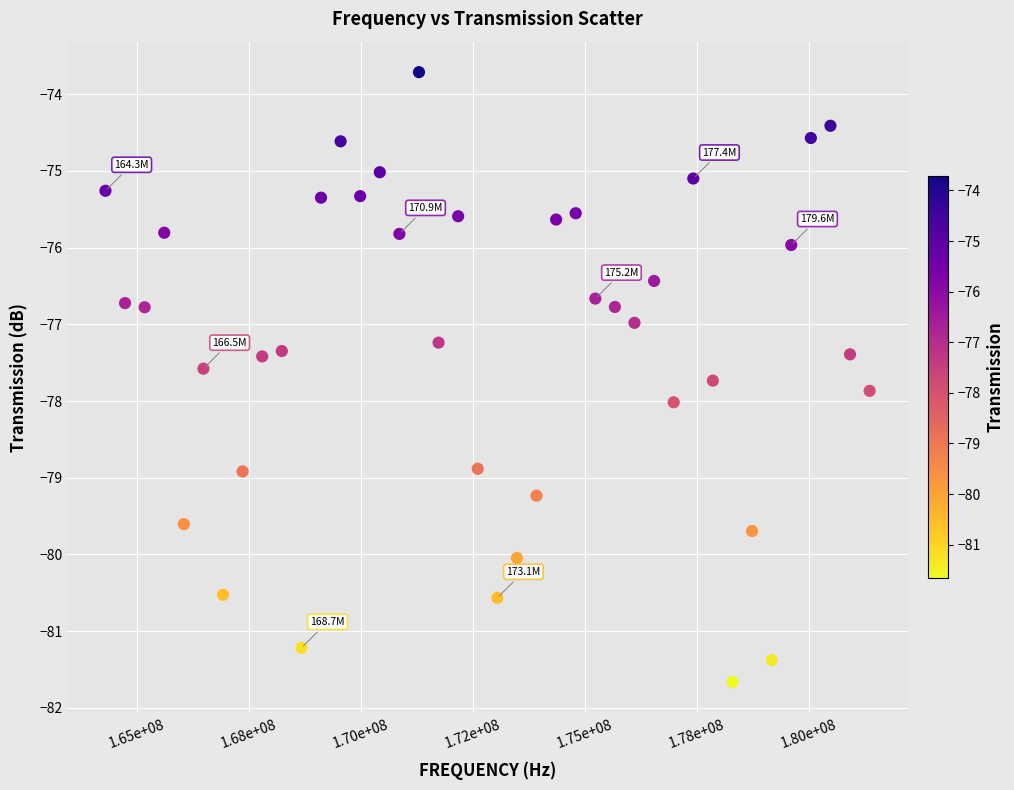

What is the range of X values (max minus min)?

17062500.0